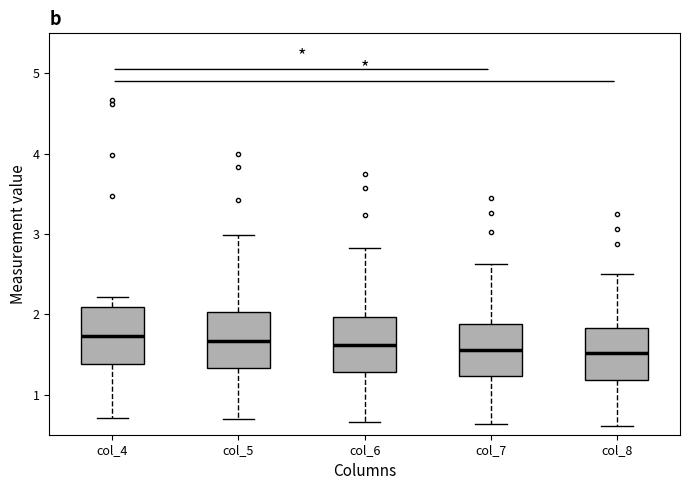

Reading left to right, read every box against the y-axis: the position of its median line, the range the box covers, and the ends of its whiskers. The values are not printed on the chart, so give them approximately, as read against the axis.

col_4: median 1.7, box 1.4 to 2.1, whiskers 0.7 to 2.2
col_5: median 1.7, box 1.3 to 2.0, whiskers 0.7 to 3.0
col_6: median 1.6, box 1.3 to 2.0, whiskers 0.7 to 2.8
col_7: median 1.6, box 1.2 to 1.9, whiskers 0.6 to 2.6
col_8: median 1.5, box 1.2 to 1.8, whiskers 0.6 to 2.5